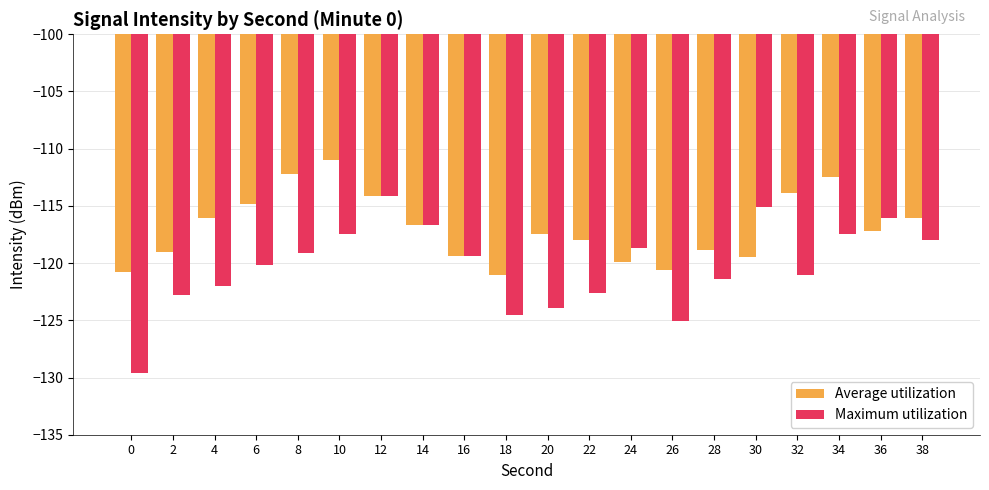

What is the difference between the maximum and minimum values in the Maximum utilization series?

15.4